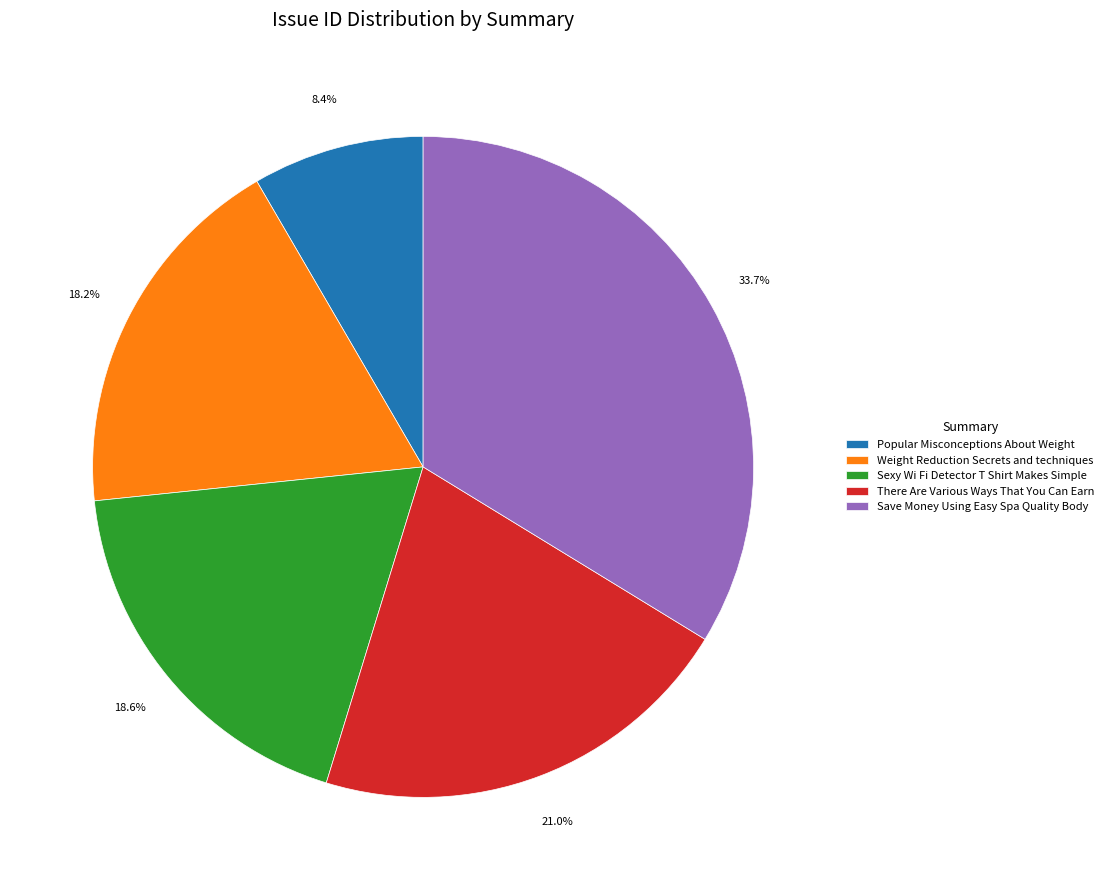

Which has a higher value, Weight Reduction Secrets and techniques or There Are Various Ways That You Can Earn?

There Are Various Ways That You Can Earn